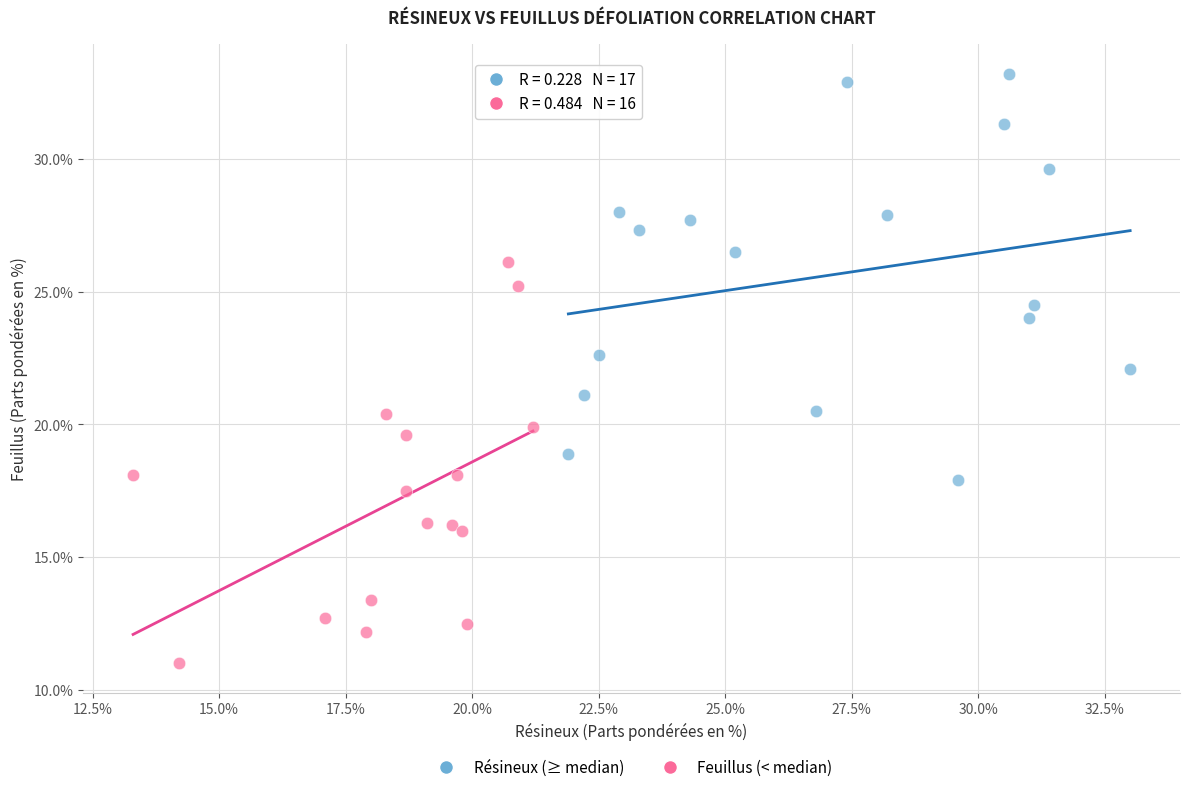

Which series contains the lowest Y value?

Feuillus (< median)